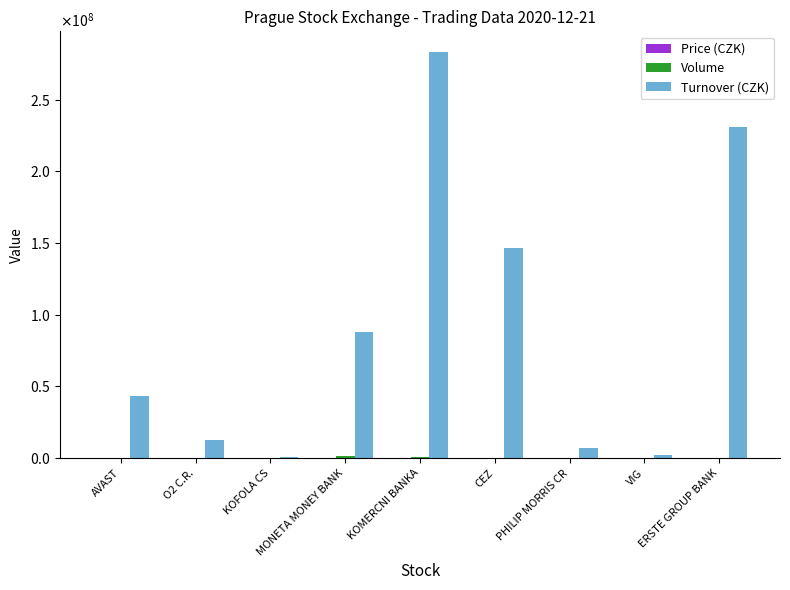

What is the spread (max minus min) of values at PHILIP MORRIS CR?

6954767.0